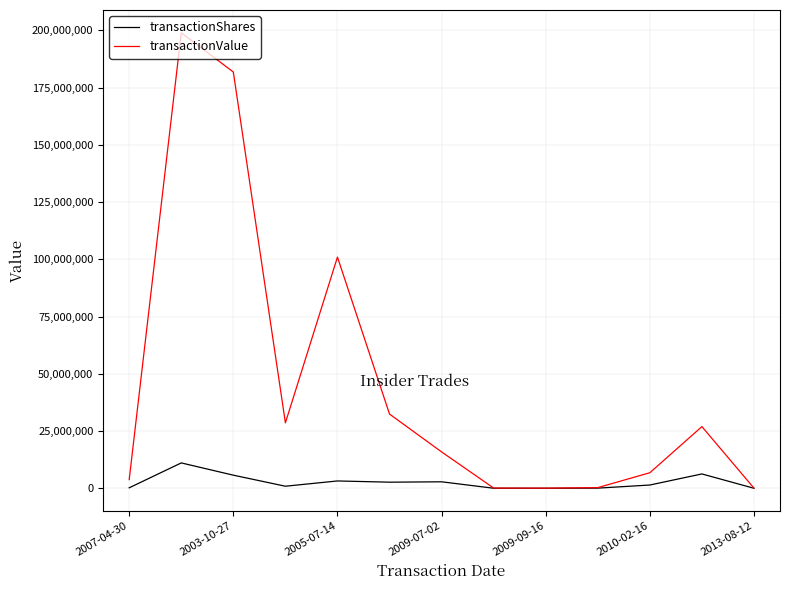

Which series has the largest total across all categories?

transactionValue